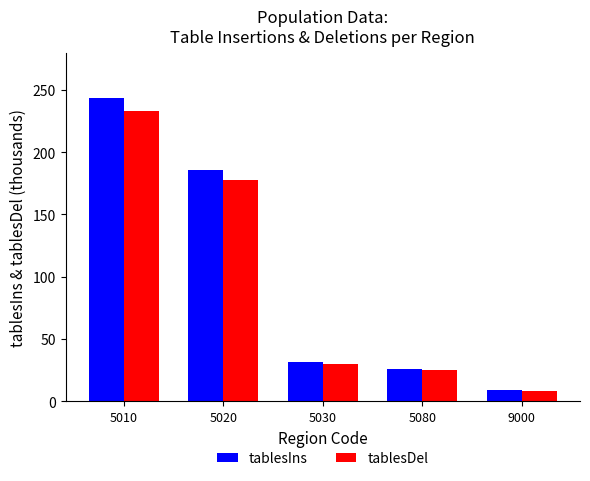

At which category is the sum across all series the highest?

5010